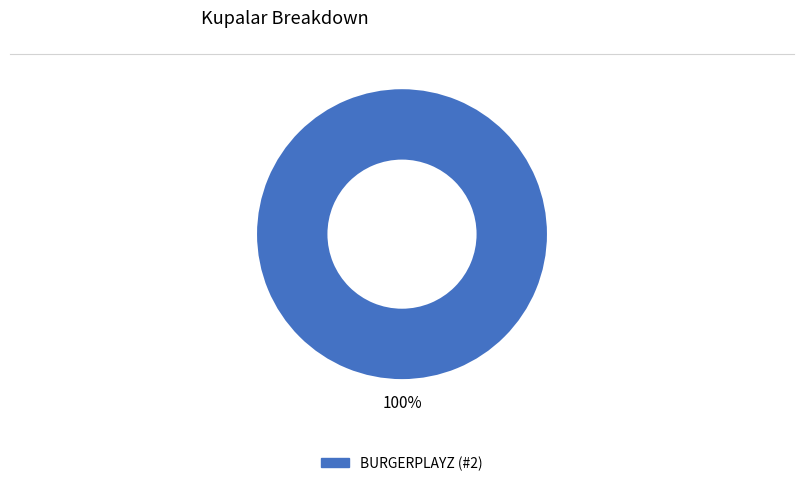

Is there any slice that represents more than half of the pie?

Yes